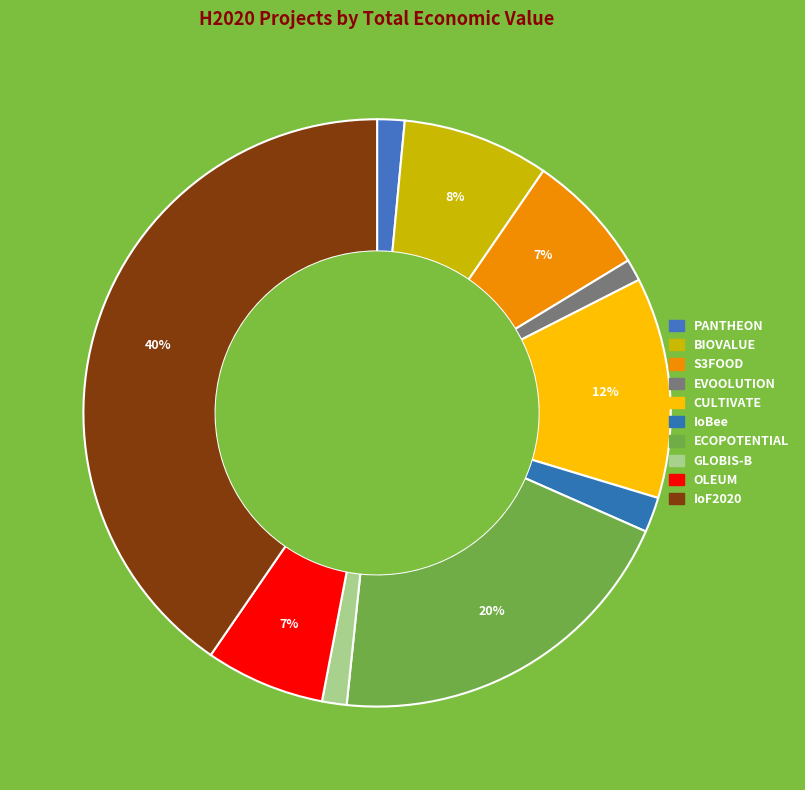

Which category has the smallest portion of the pie?

EVOOLUTION